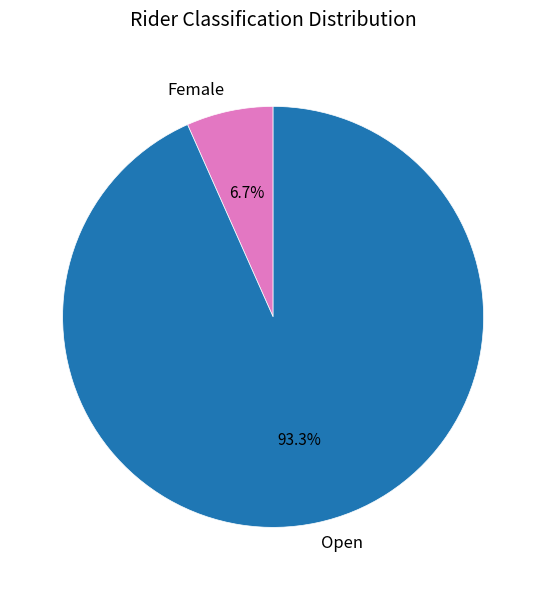

Is Female the majority of the pie?

No